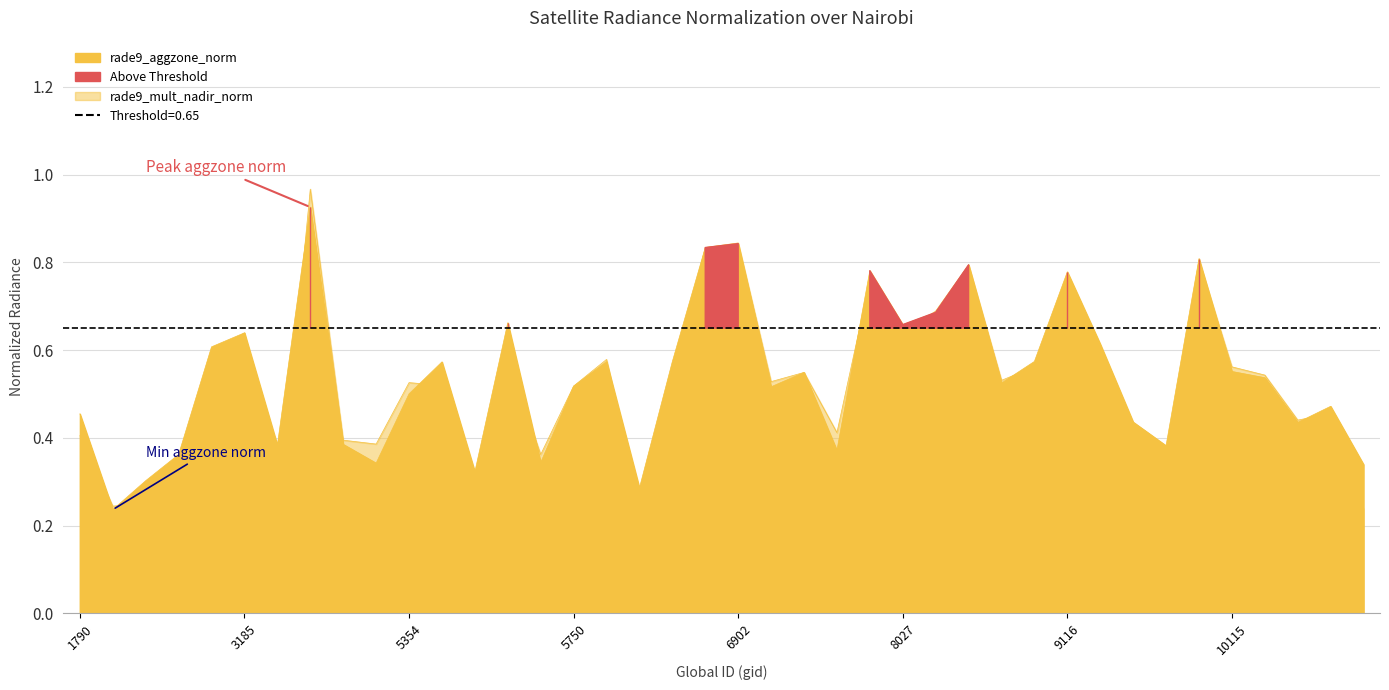

Is the value of rade9_mult_nadir_norm at 5426 greater than the value of rade9_aggzone_norm at 9260?

No